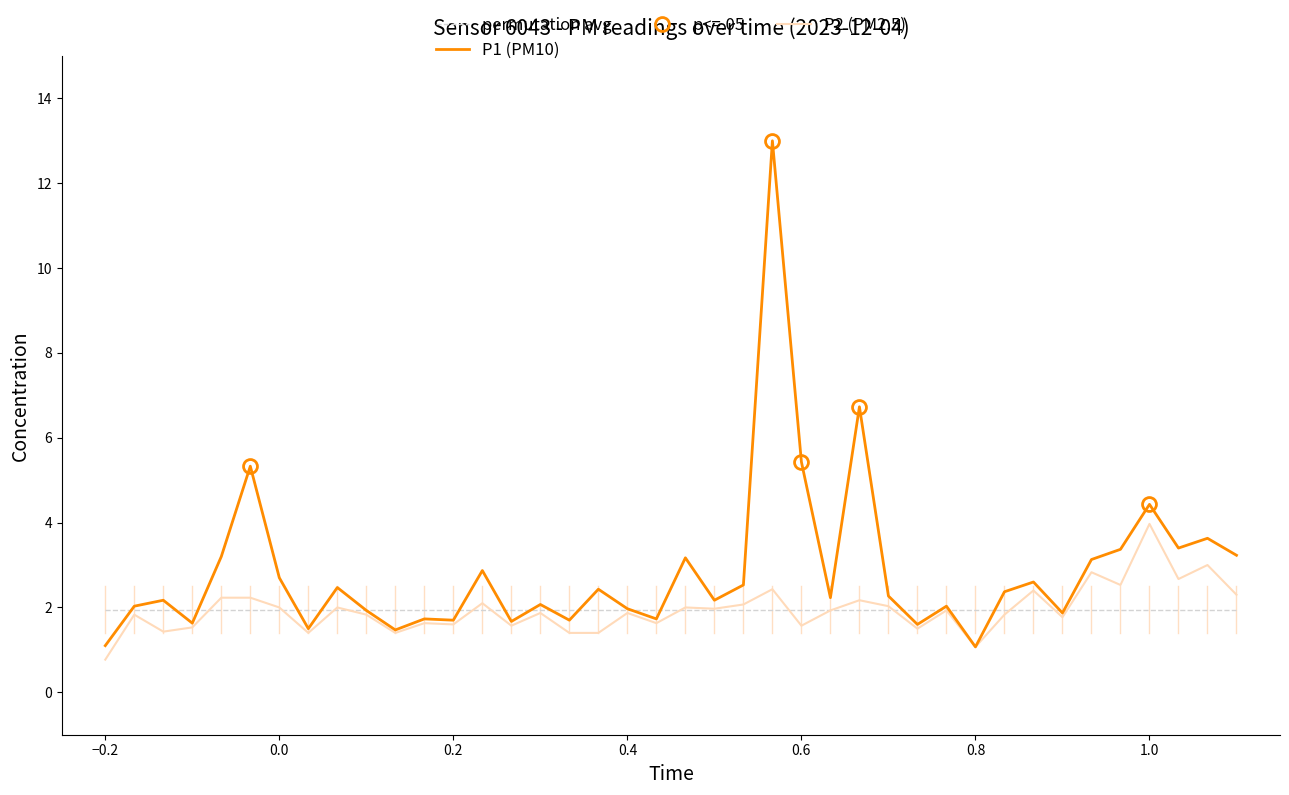

True or false: P1 has more than 1 points higher than both neighbors.

True